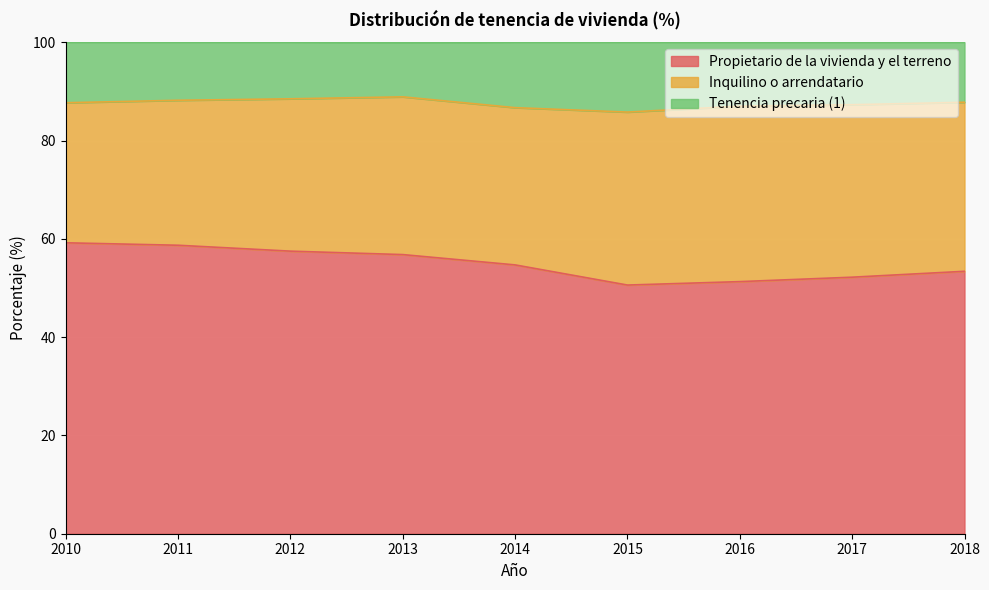

What is the greatest value displayed?

88.9